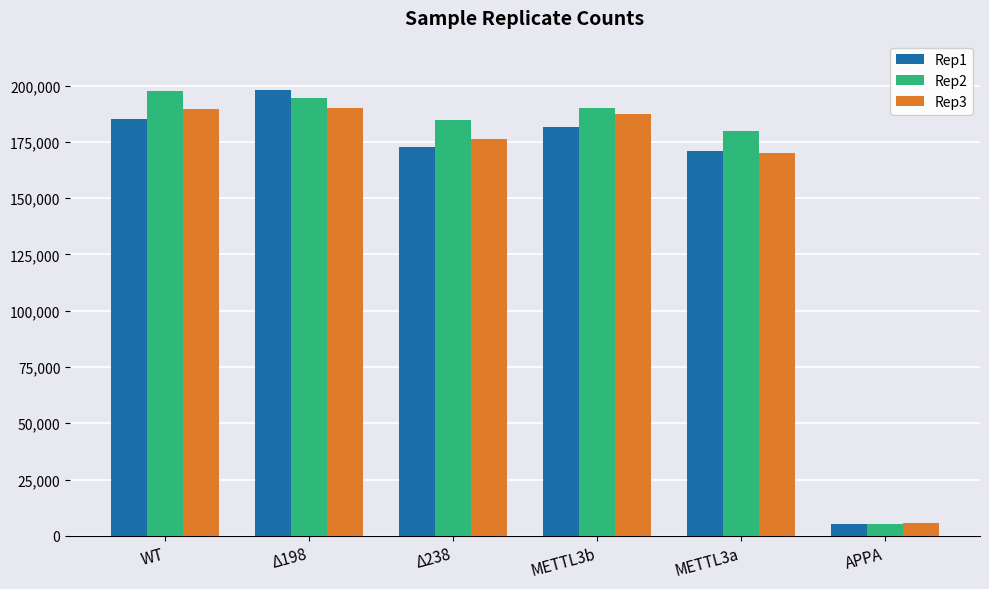

What is the minimum value shown in the chart?

5270